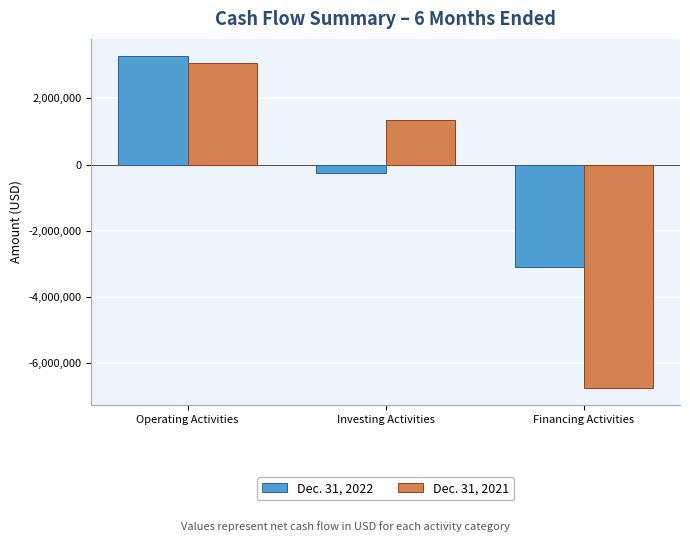

Which series has the largest total across all categories?

Dec. 31, 2022